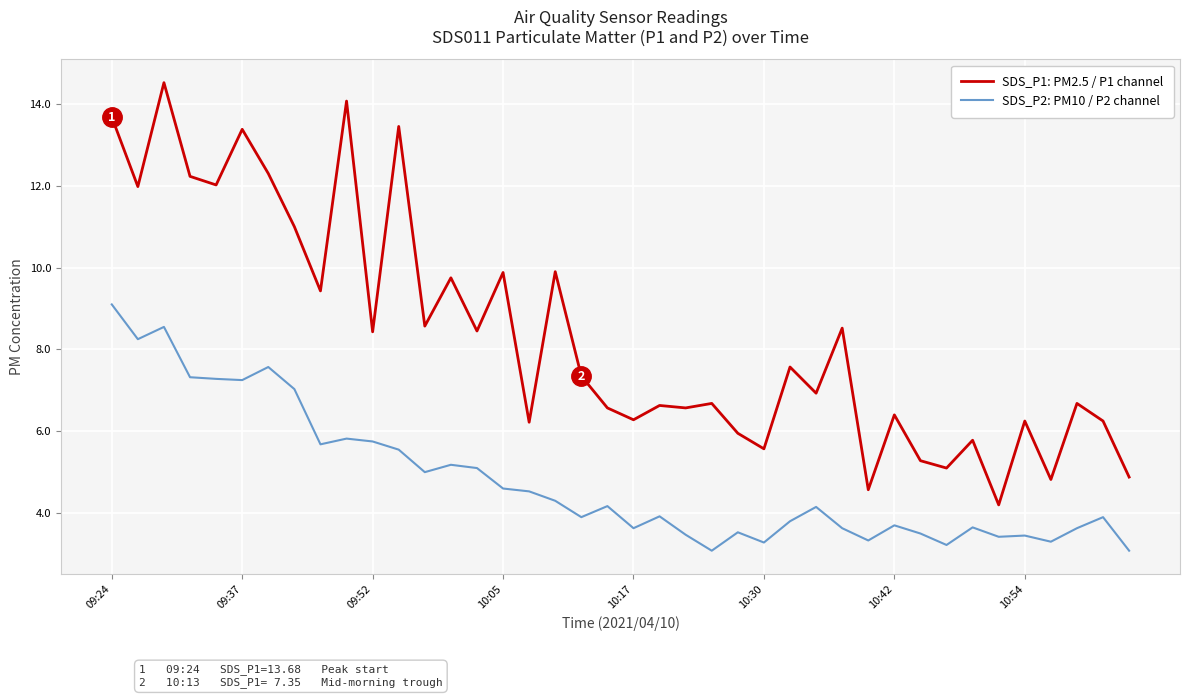

Which series has the widest spread of values?

SDS_P1: PM2.5 / P1 channel